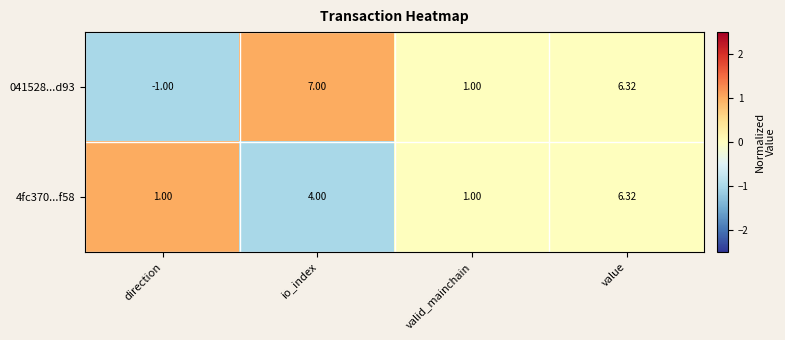

Where is 041528...d93 nearest to the value 3?

valid_mainchain